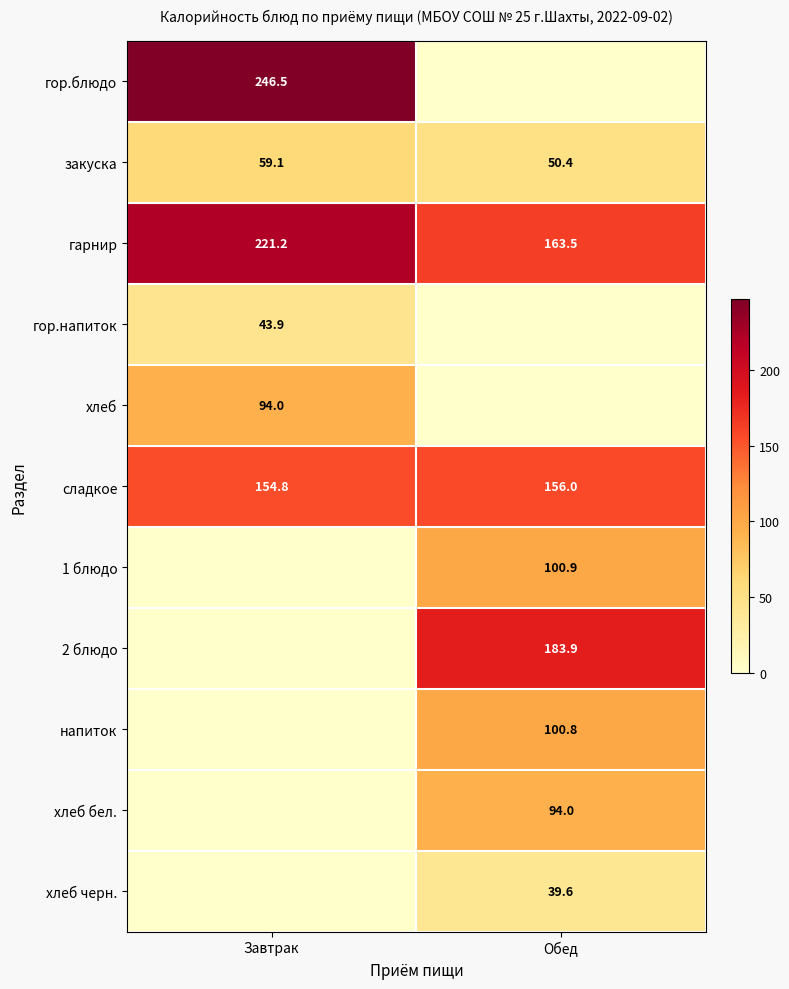

List the labels in order of закуска value, smallest first.

Обед, Завтрак